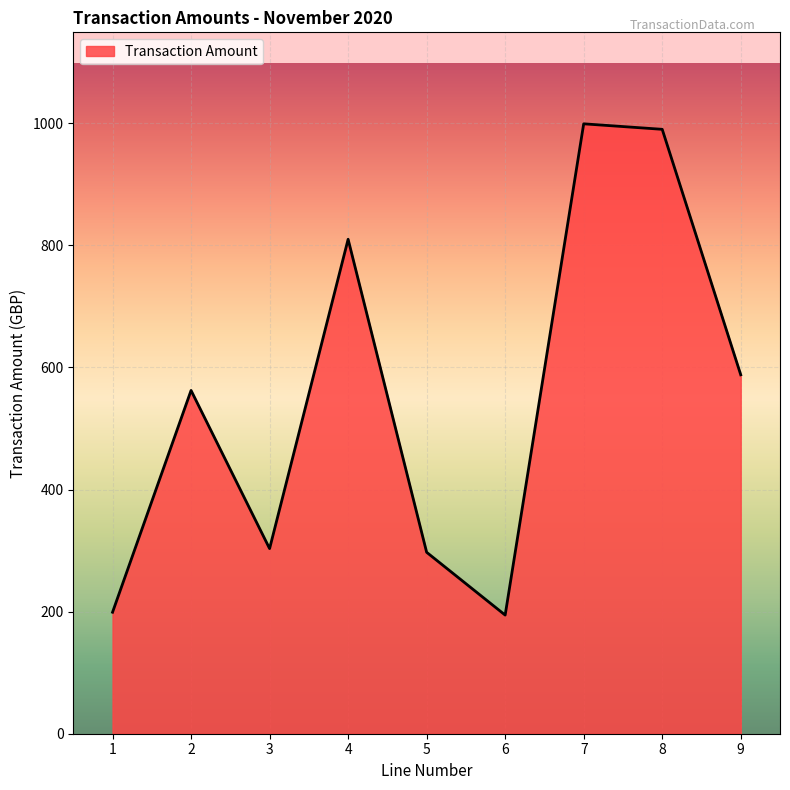

At which label is the value closest to 596?

9